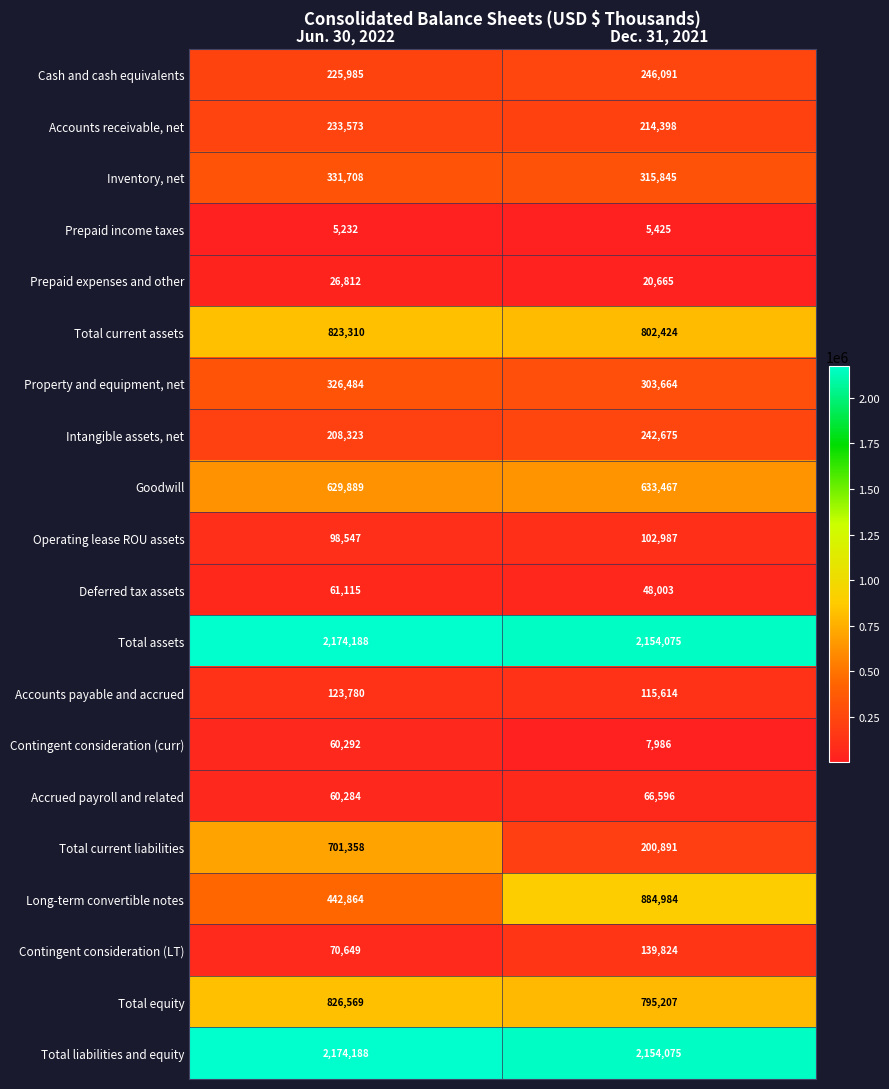

What is the approximate value of Long-term convertible notes at Jun. 30, 2022?

442864